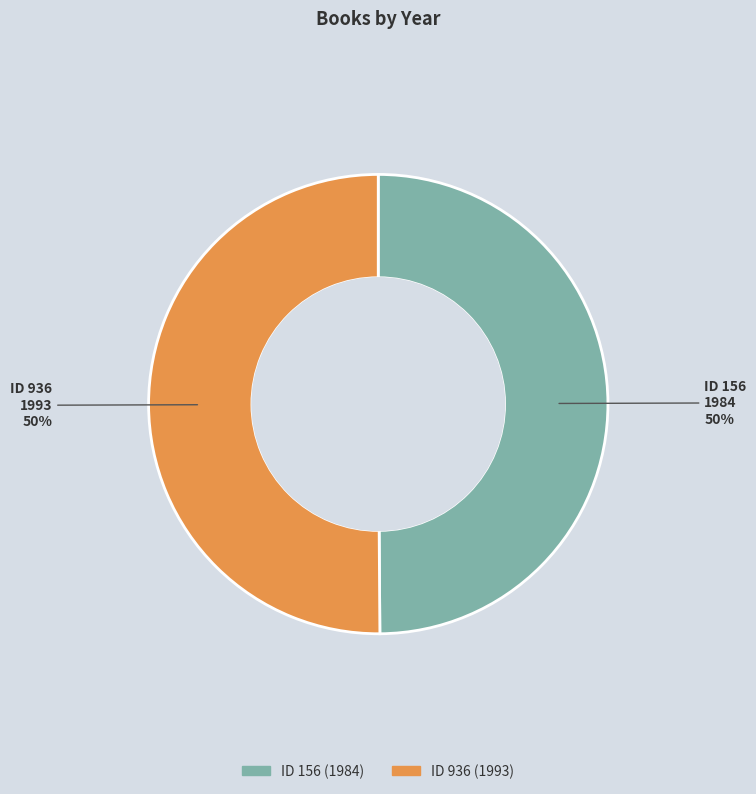

To the nearest percent, what is the average slice percentage?

50%